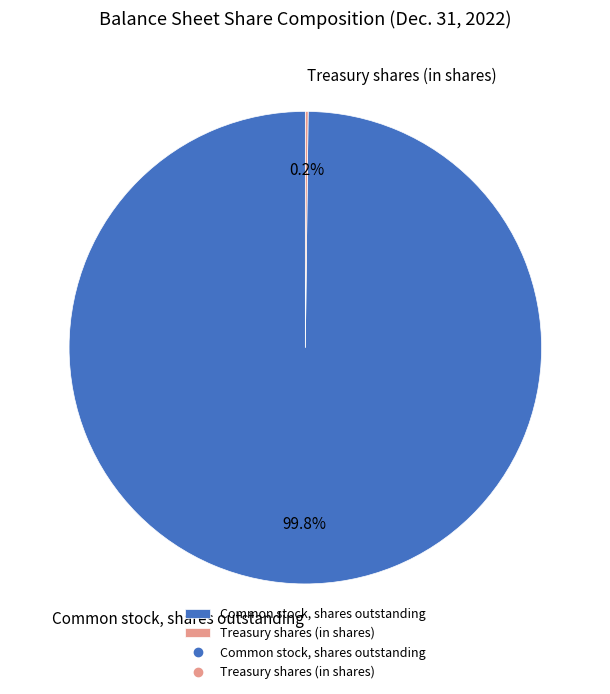

To the nearest percent, what is the average slice percentage?

50%